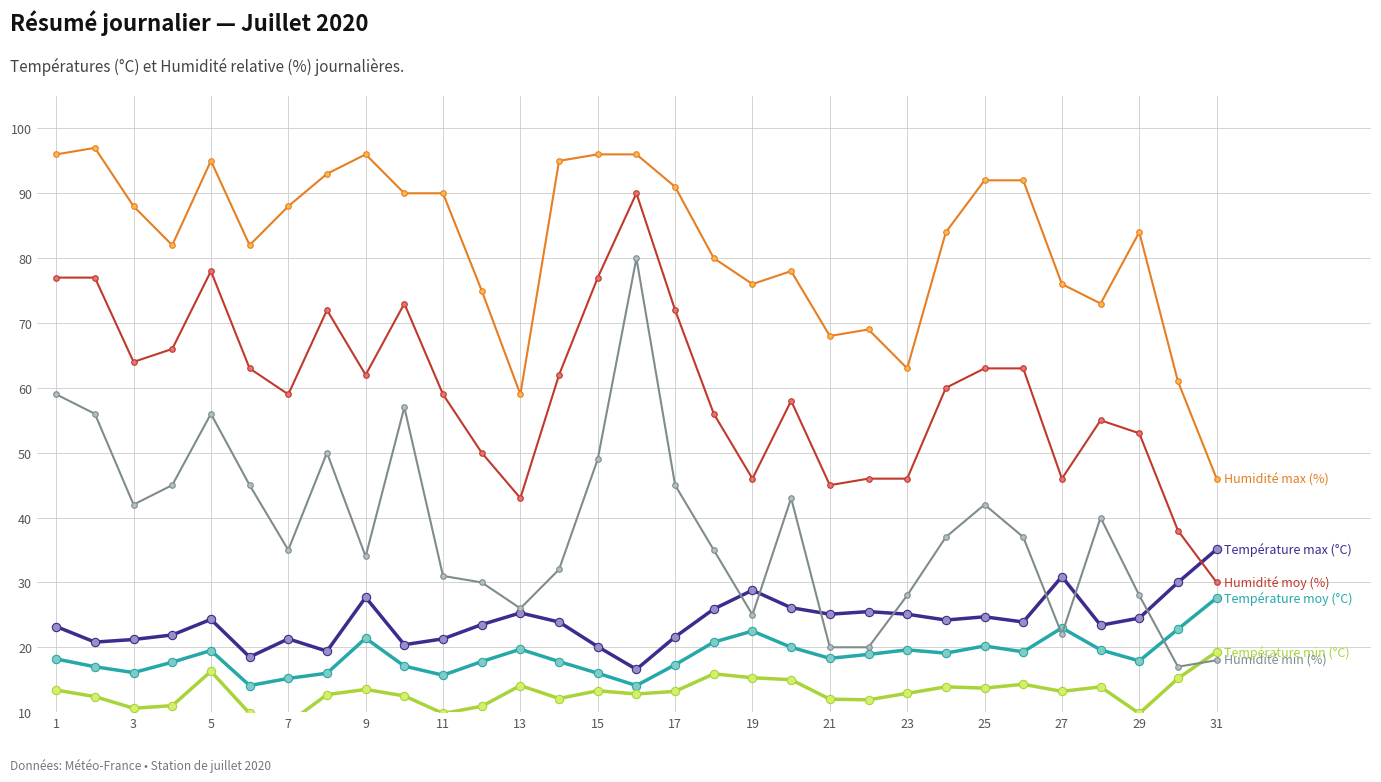

True or false: Température min (°C) has a value of 9.8 at 11.

True